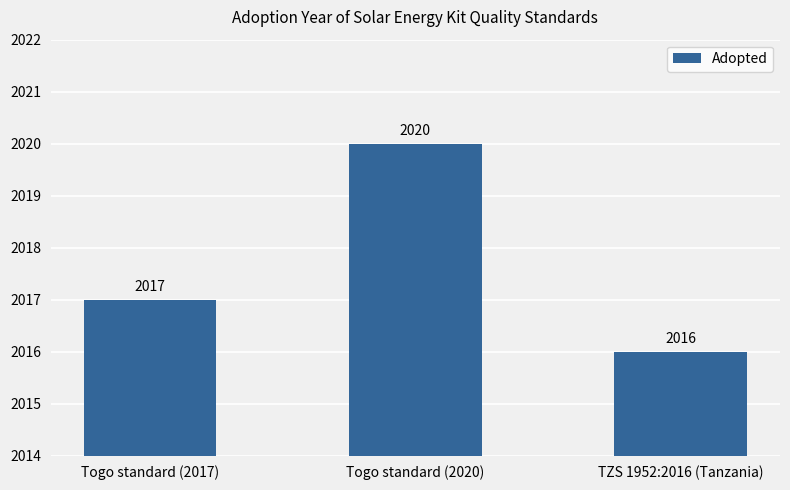

Count the number of data series in this chart.

1